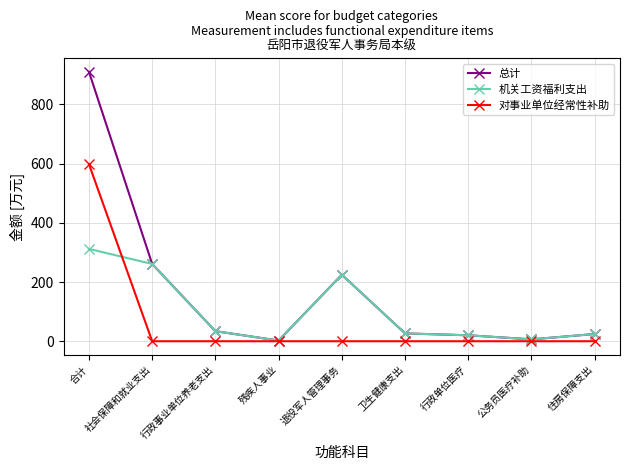

Is this an area chart (filled region under the line)?

No